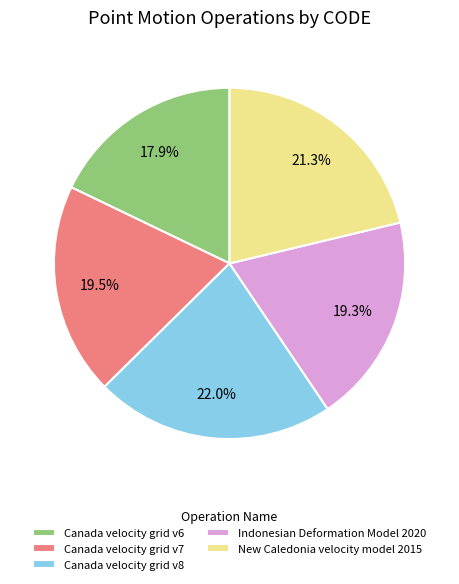

Is there any slice that represents more than half of the pie?

No